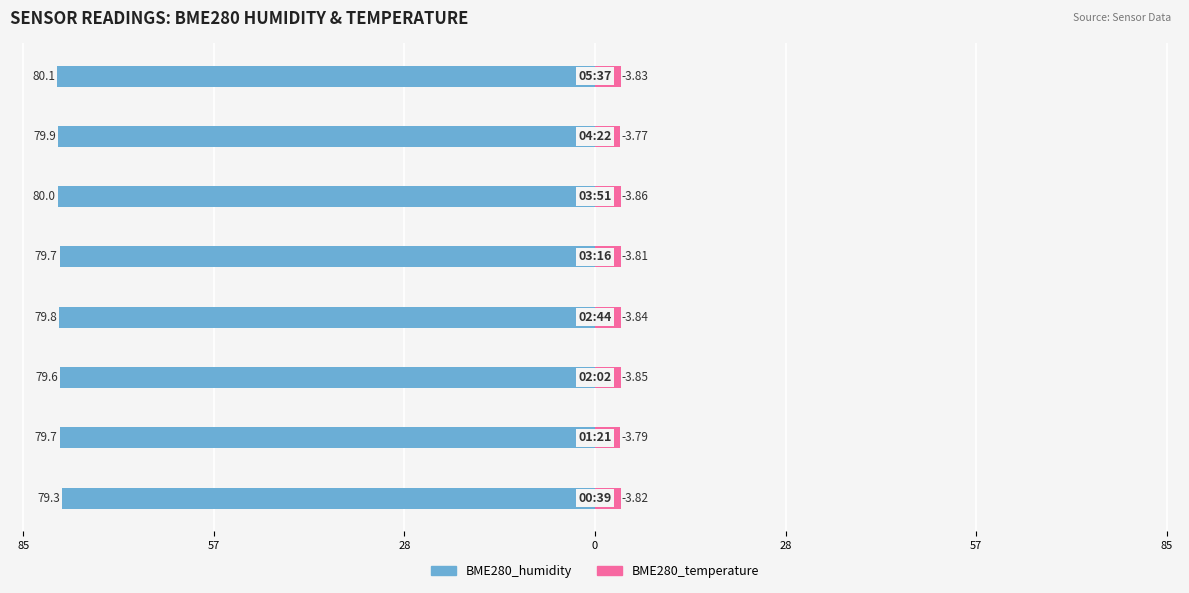

At how many categories does at least one series exceed -14?

8